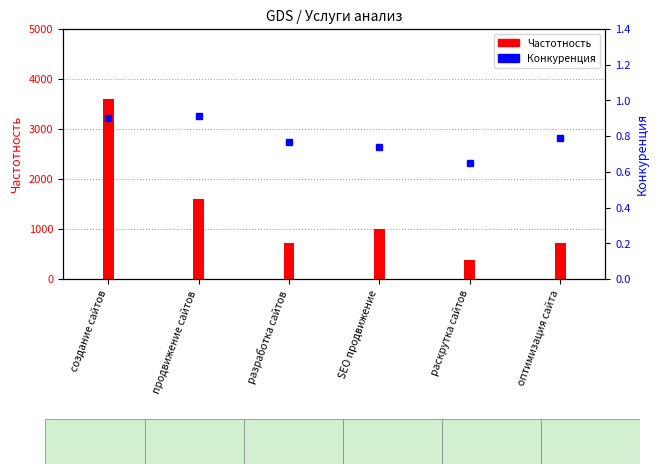

How many data points does each series have?

6